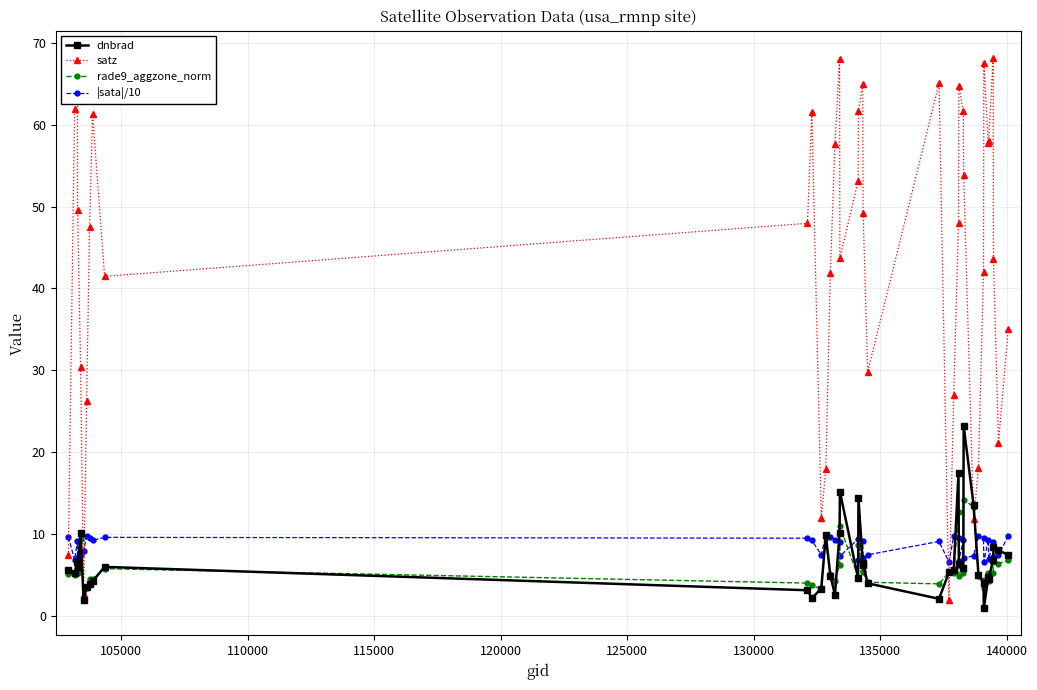

True or false: satz and dnbrad intersect in this chart.

True